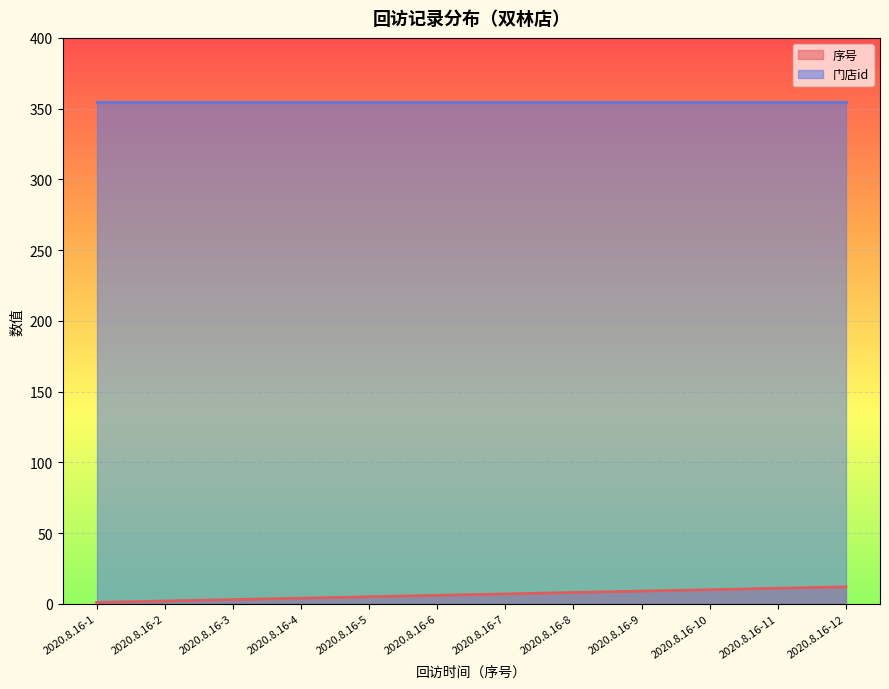

What is the value of the 1st point from the left?

1